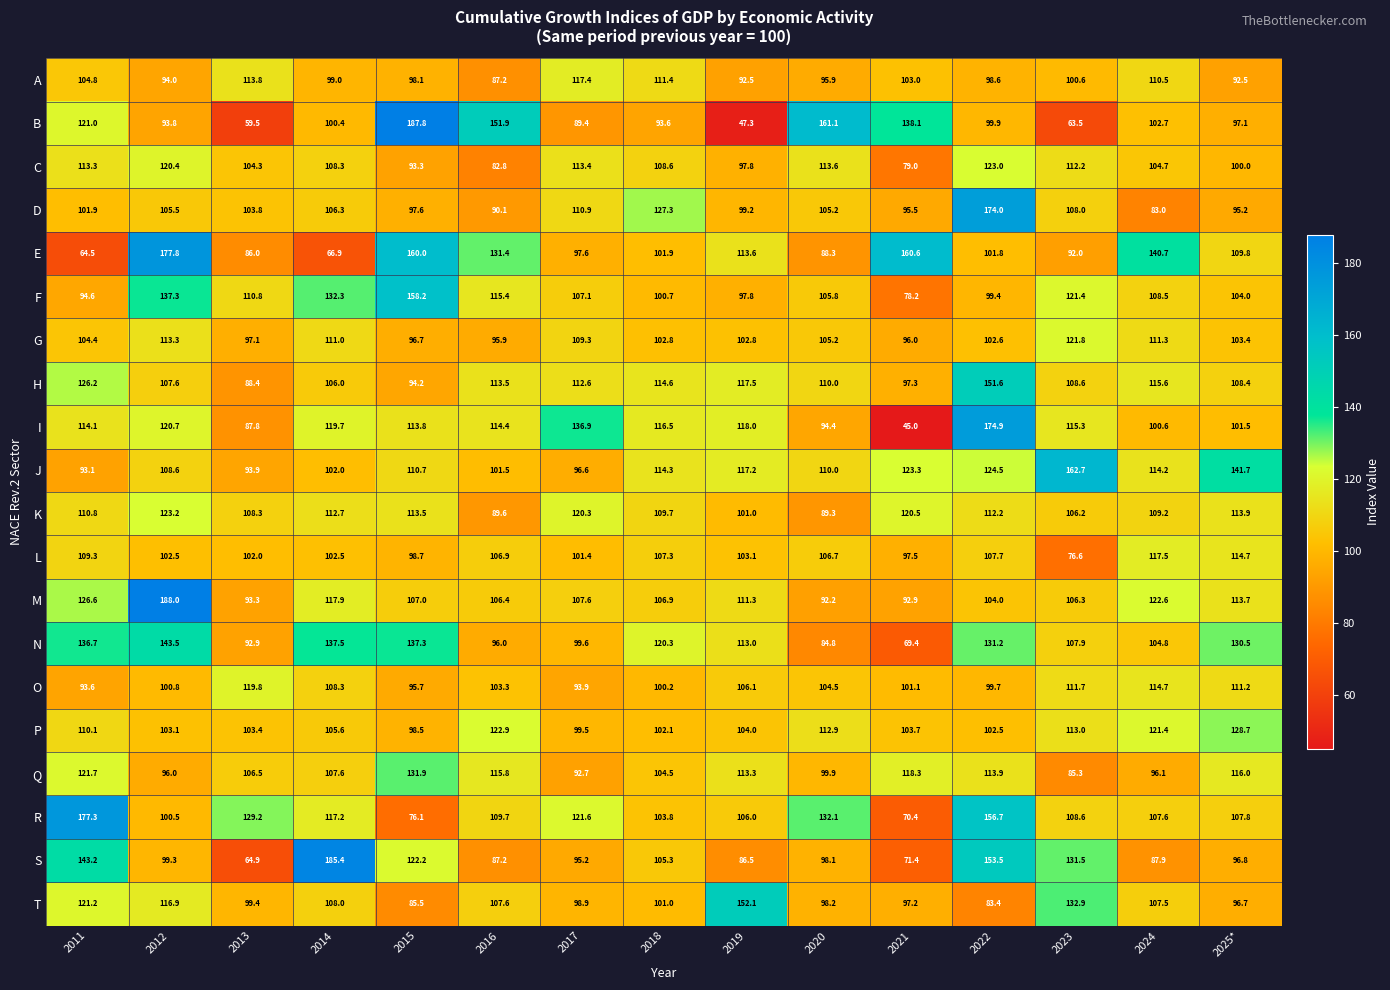

At which category does the chart reach its peak across all series?

2012